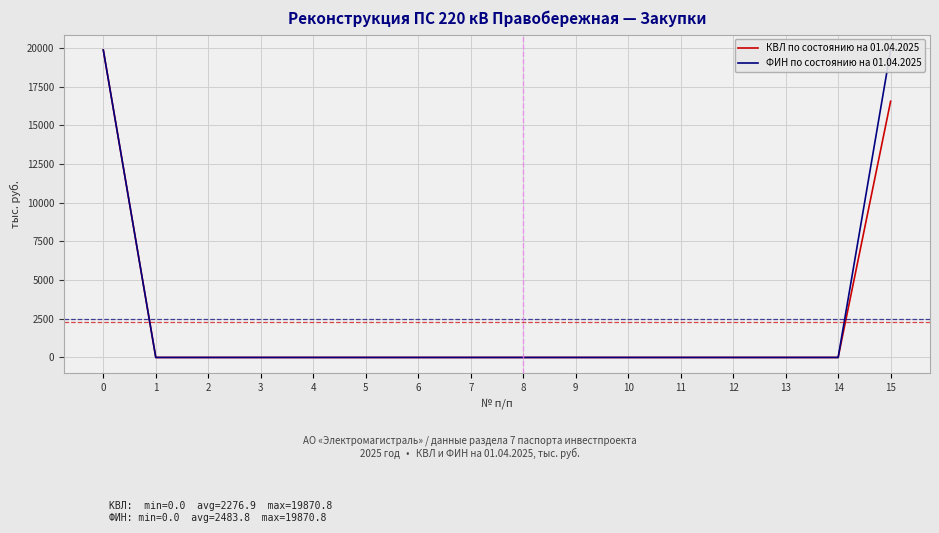

Reading left to right, list all the values displayed in this chart.

КВЛ по состоянию на 01.04.2025: 19870.8	0.0	0.0	0.0	0.0	0.0	0.0	0.0	0.0	0.0	0.0	0.0	0.0	0.0	0.0	16559.0
ФИН по состоянию на 01.04.2025: 19870.8	0.0	0.0	0.0	0.0	0.0	0.0	0.0	0.0	0.0	0.0	0.0	0.0	0.0	0.0	19870.8